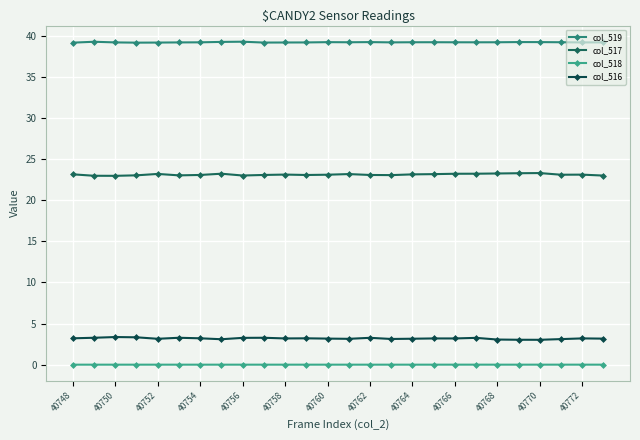

Rank the series by their maximum value, from lowest to highest.

col_518, col_516, col_517, col_519